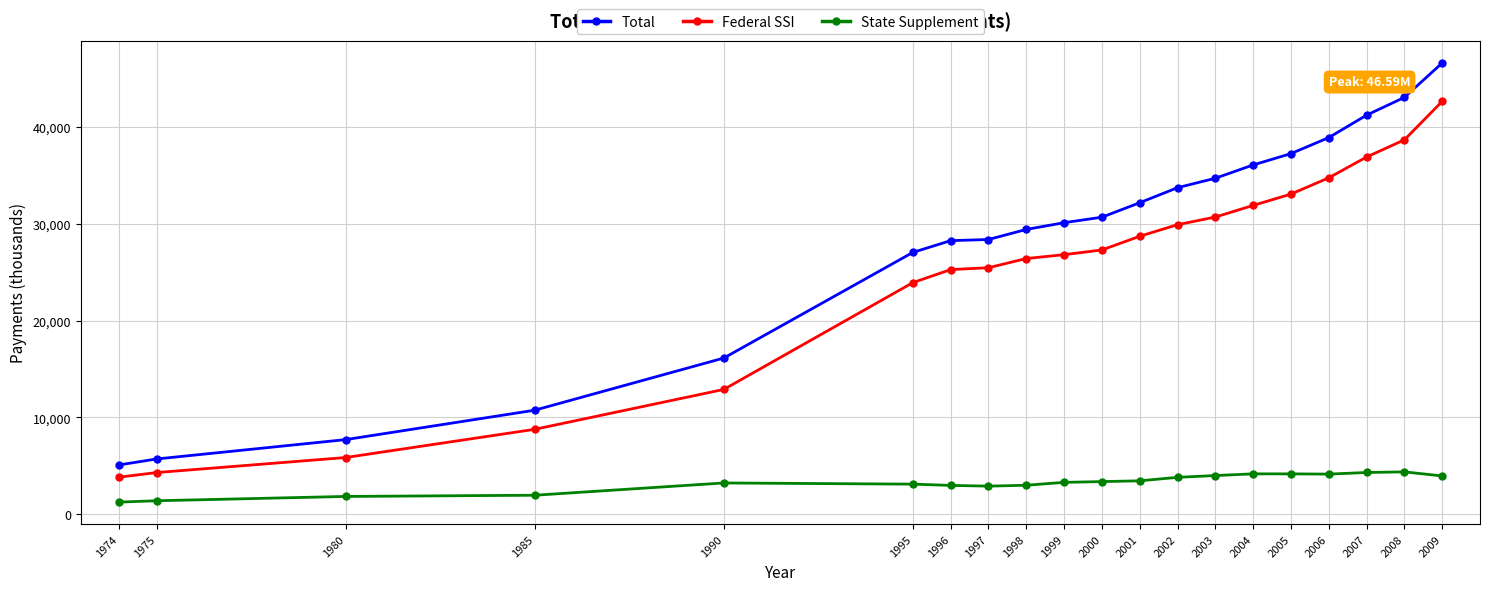

What is the average value of the State Supplement series?

3244.7